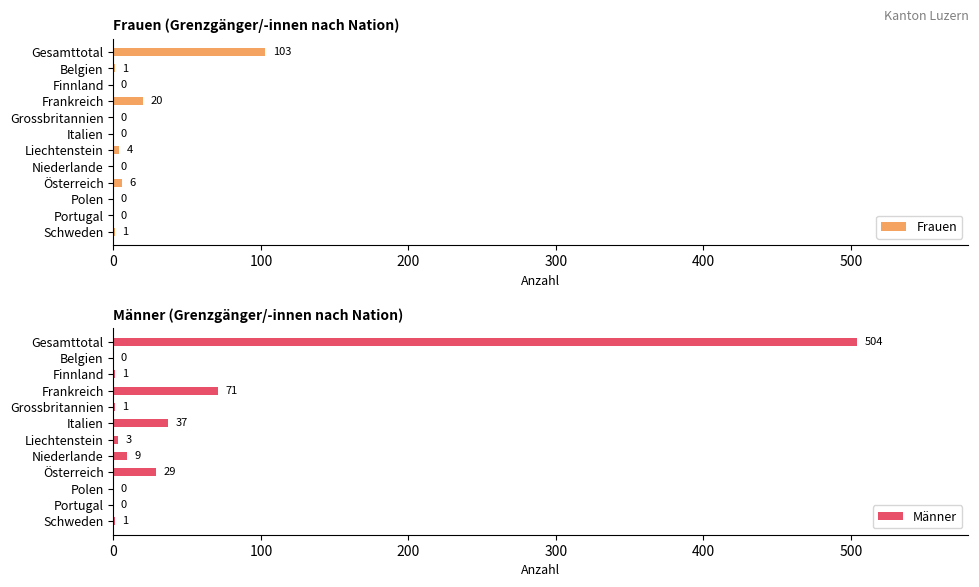

How many positive values does the Männer series have?

9